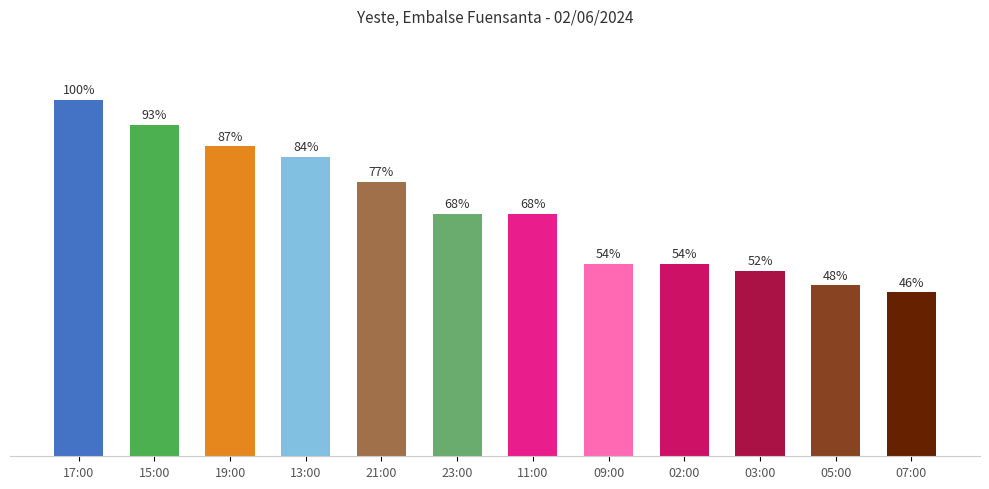

Where is the data nearest to the value 73?

21:00